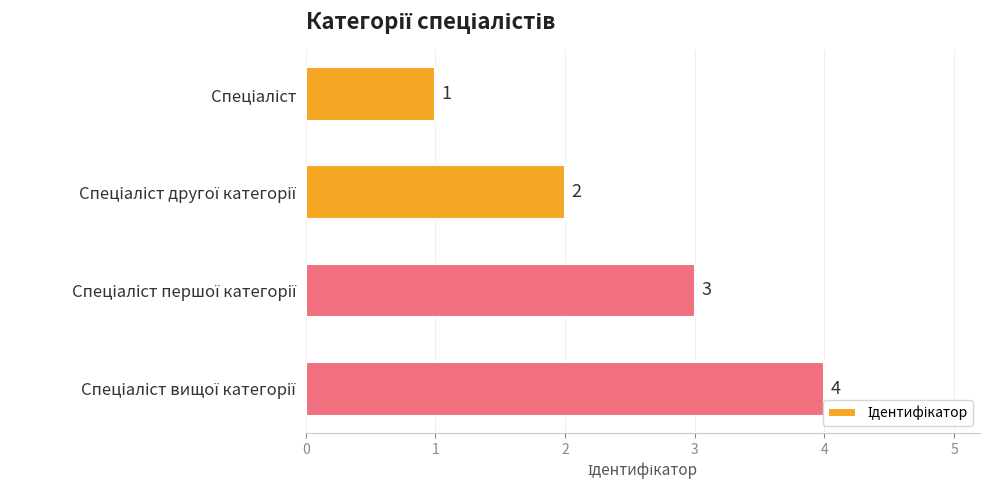

What is the maximum value shown in the chart?

4